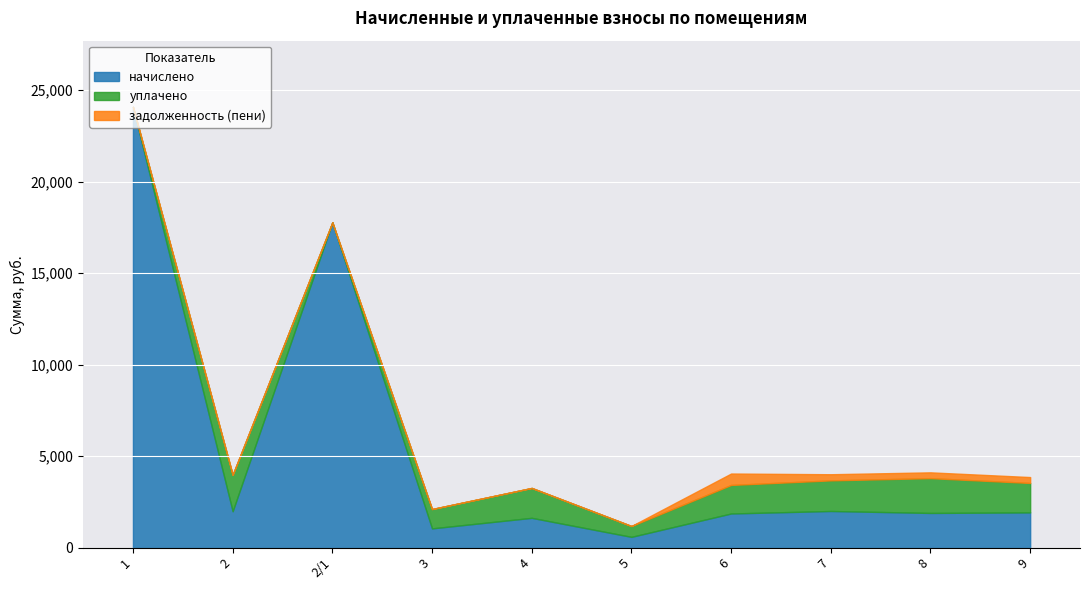

What is the sum of the начислено values at 1 and 5?

24682.0